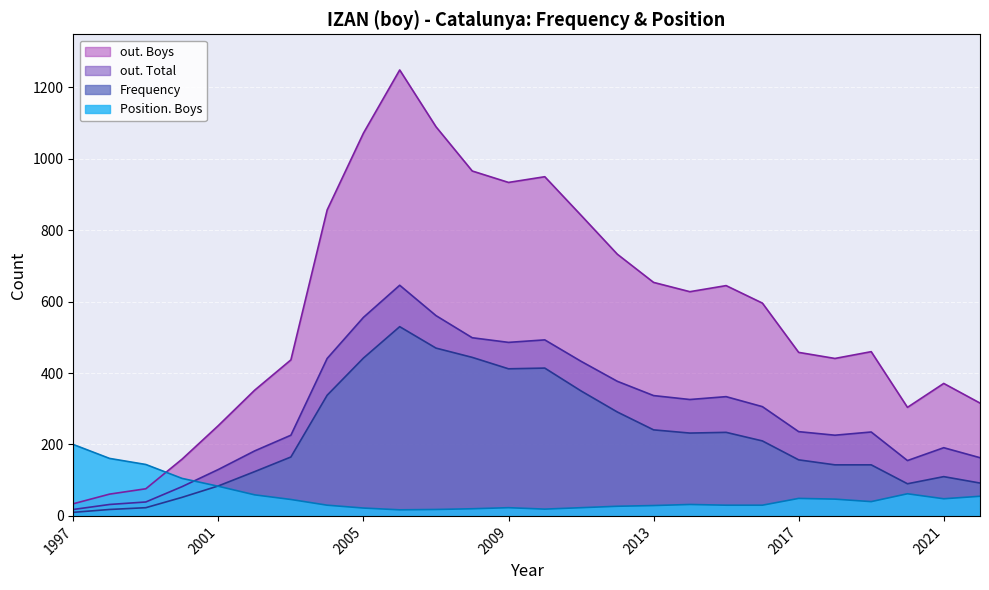

The value of Frequency at 2021 is 143. True or false?

False